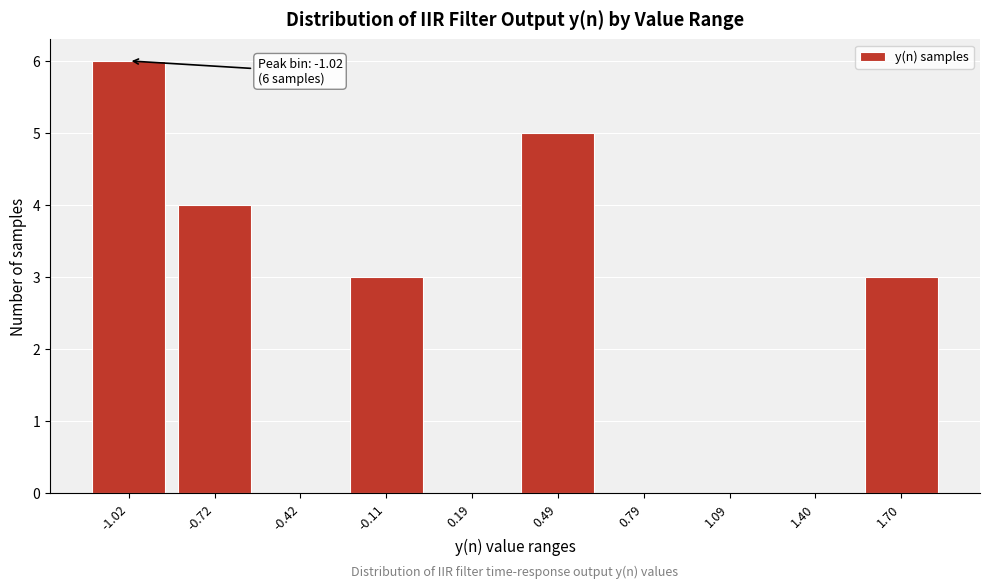

Reading left to right, transcribe all the data shown in this chart.

-1.02=6	-0.72=4	-0.42=0	-0.11=3	0.19=0	0.49=5	0.79=0	1.09=0	1.40=0	1.70=3